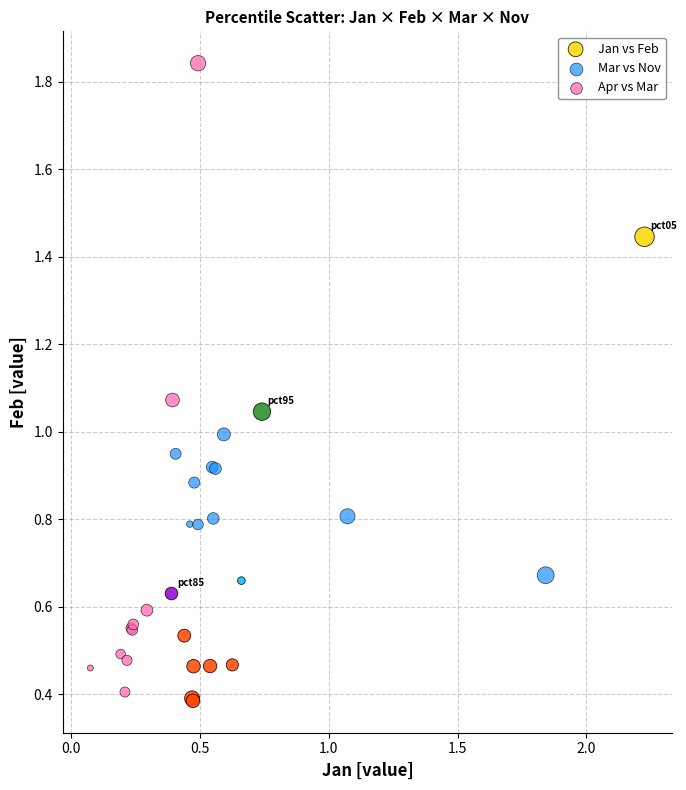

What are all the series names shown in the legend?

Jan vs Feb, Mar vs Nov, Apr vs Mar